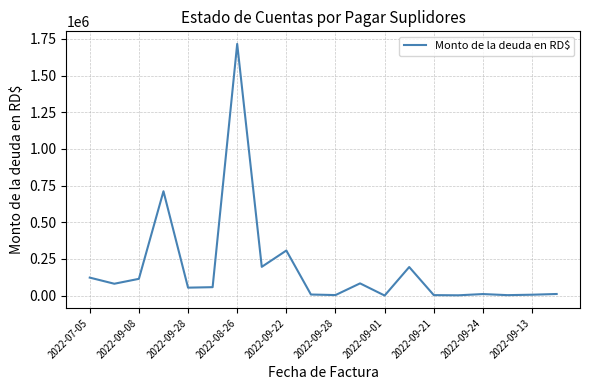

What is the difference between the maximum and minimum values?

1715165.4